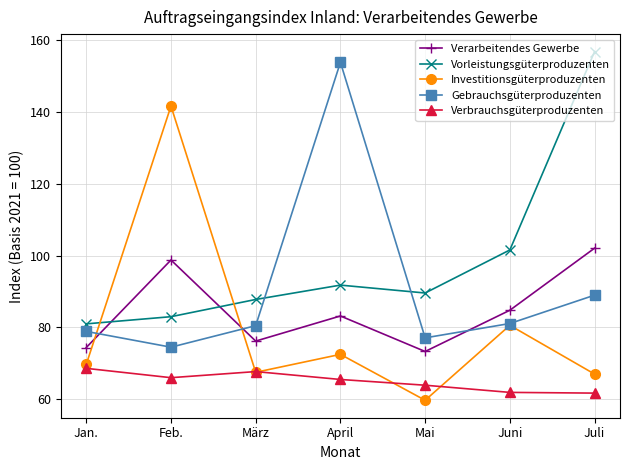

How many data points in Verarbeitendes Gewerbe are above 83?

4